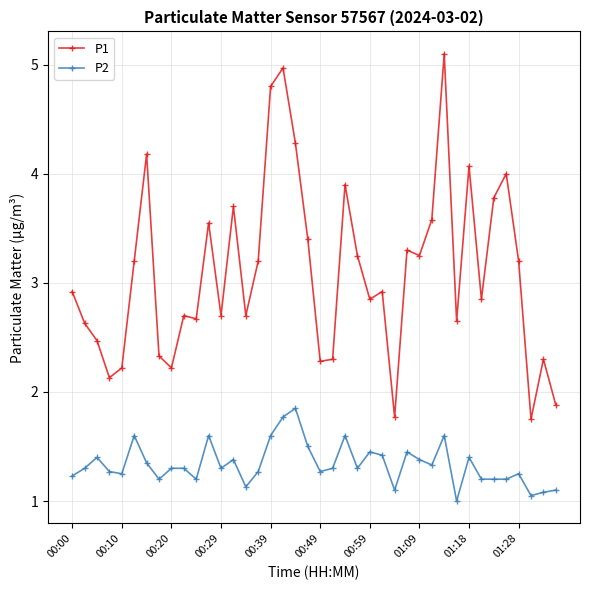

What are all the series names shown in the legend?

P1, P2